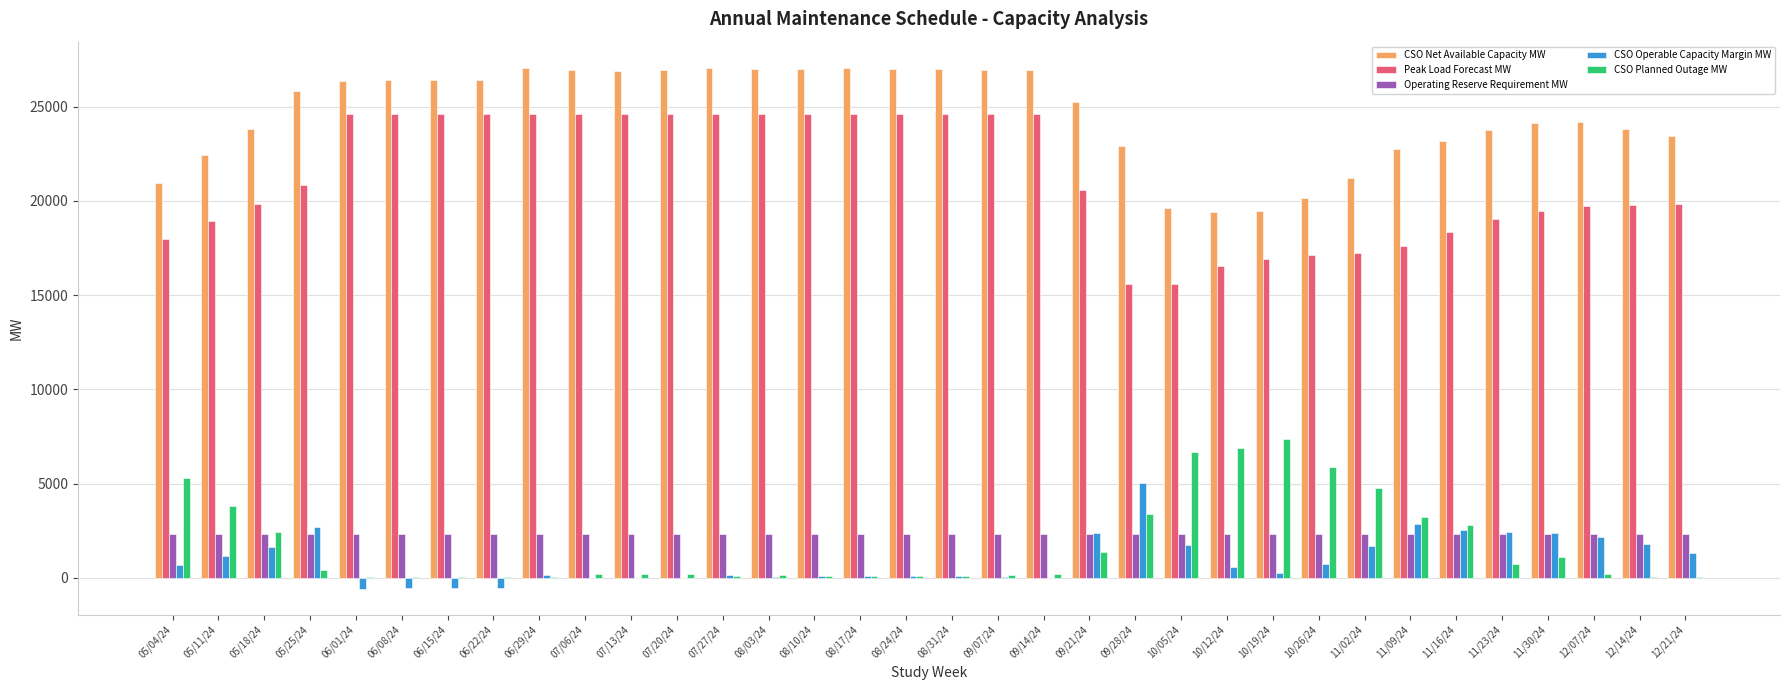

Is the value of Peak Load Forecast MW at 12/07/24 greater than the value of CSO Planned Outage MW at 11/16/24?

Yes